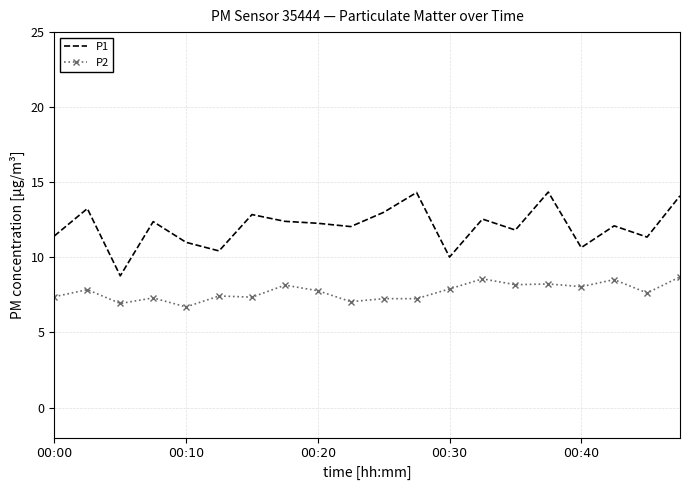

List the series in order of their peak value, highest first.

P1, P2